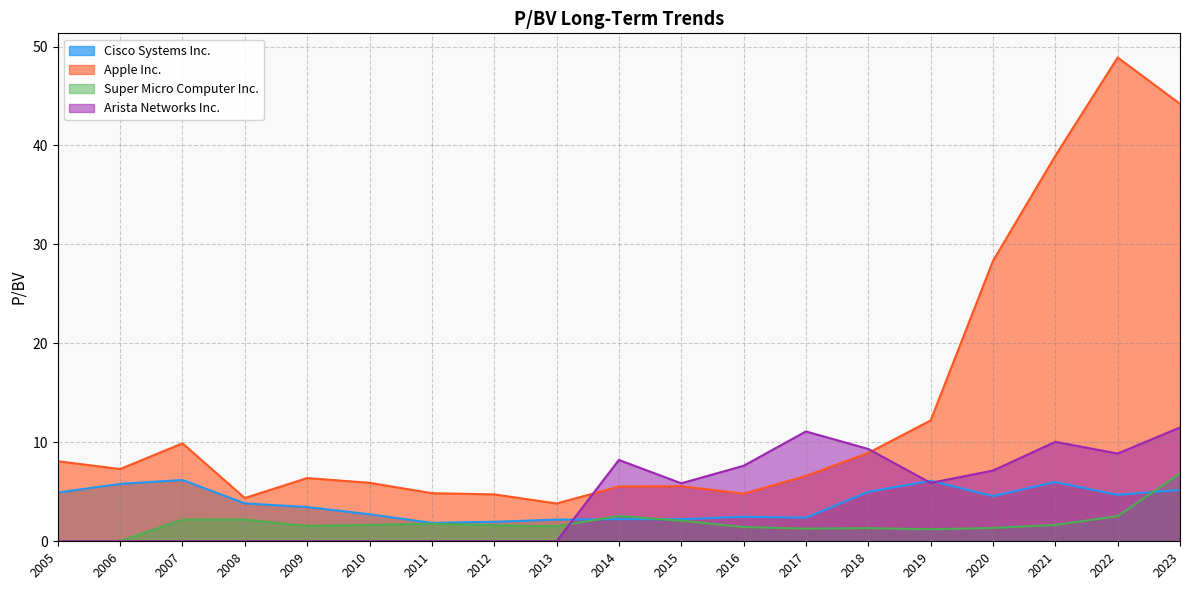

Is it true that Apple Inc. equals 6.4 at 2009?

True